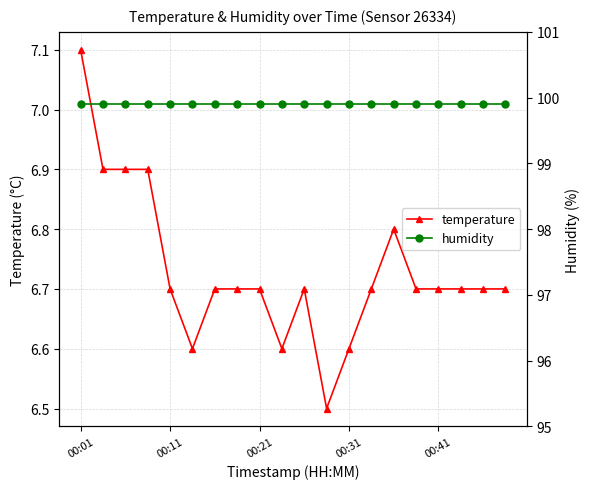

What is the maximum value for temperature?

7.1